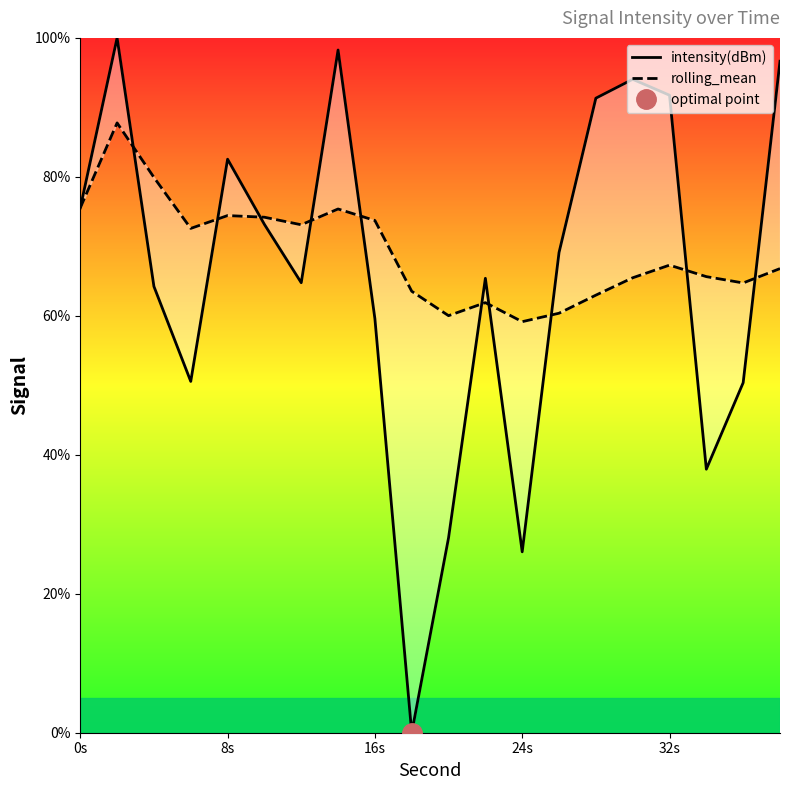

How many data points in intensity(dBm) are less than 69?

10